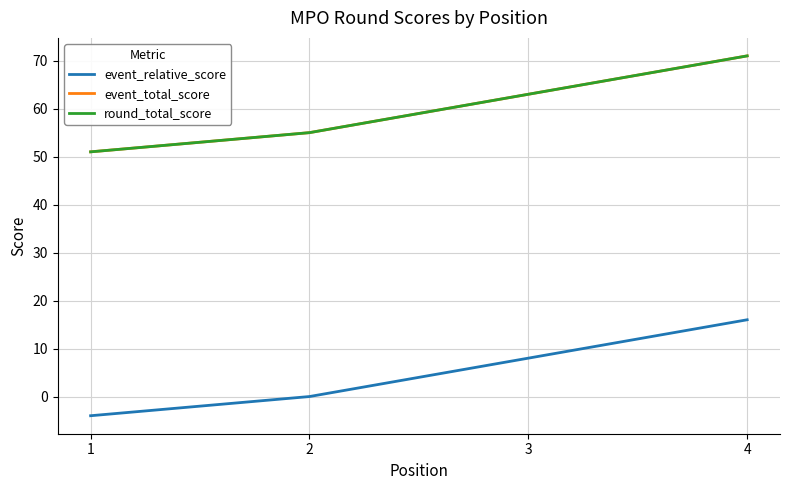

Does the chart have visible grid lines?

Yes